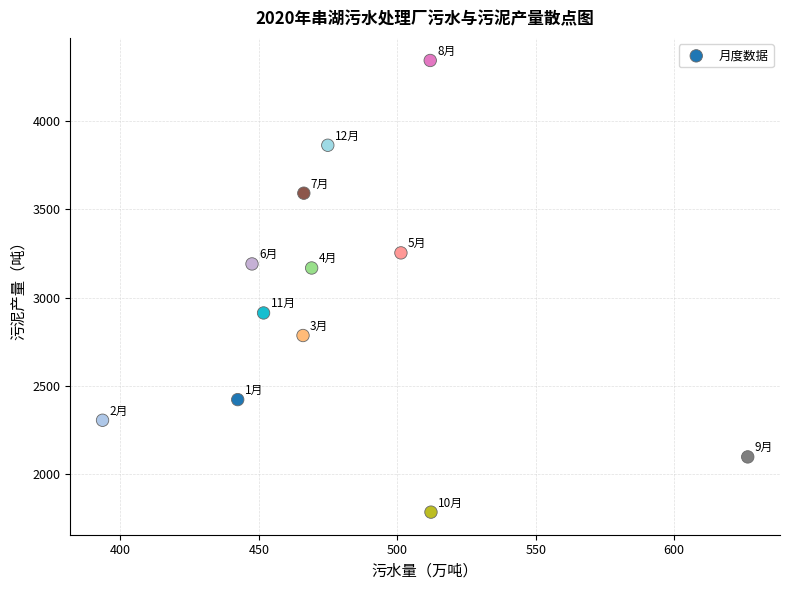

What is the average X value?

480.3